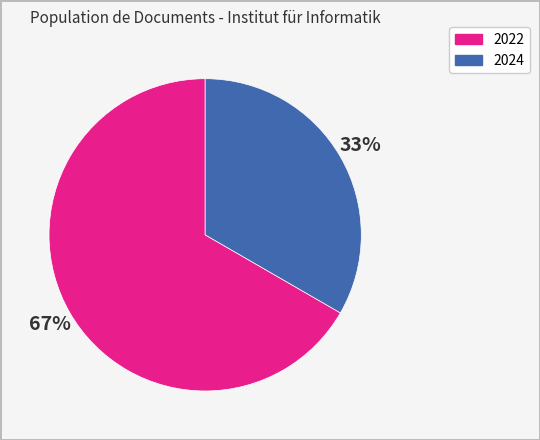

Is there a majority slice in this chart?

Yes